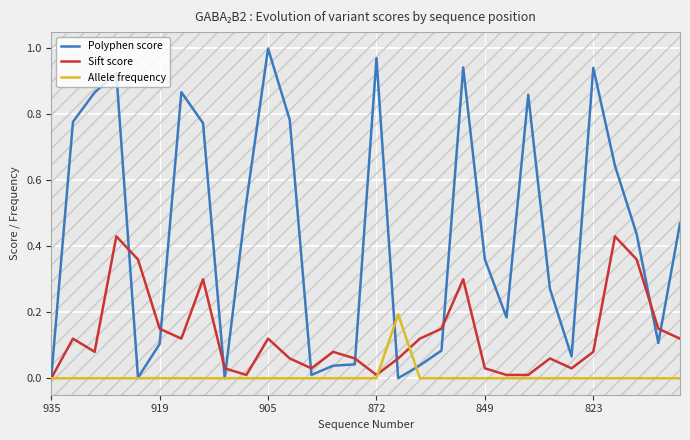

Which series has the largest total across all categories?

Polyphen score